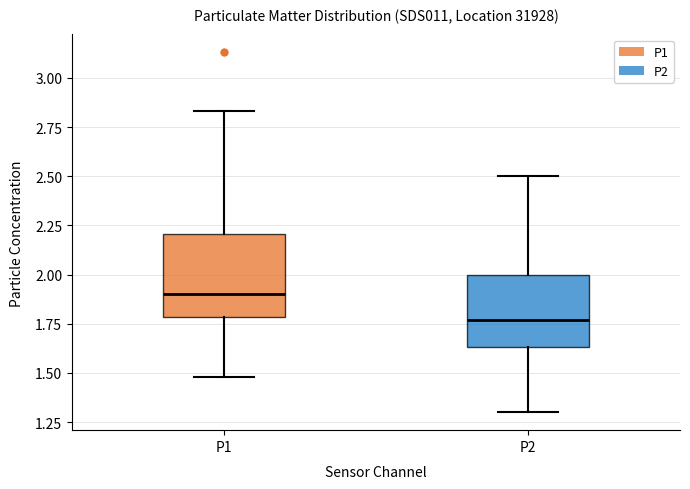

Where is the upper edge of the box for P2 on the y-axis? The values are not printed on the chart, so give them approximately, as read against the axis.

2.00